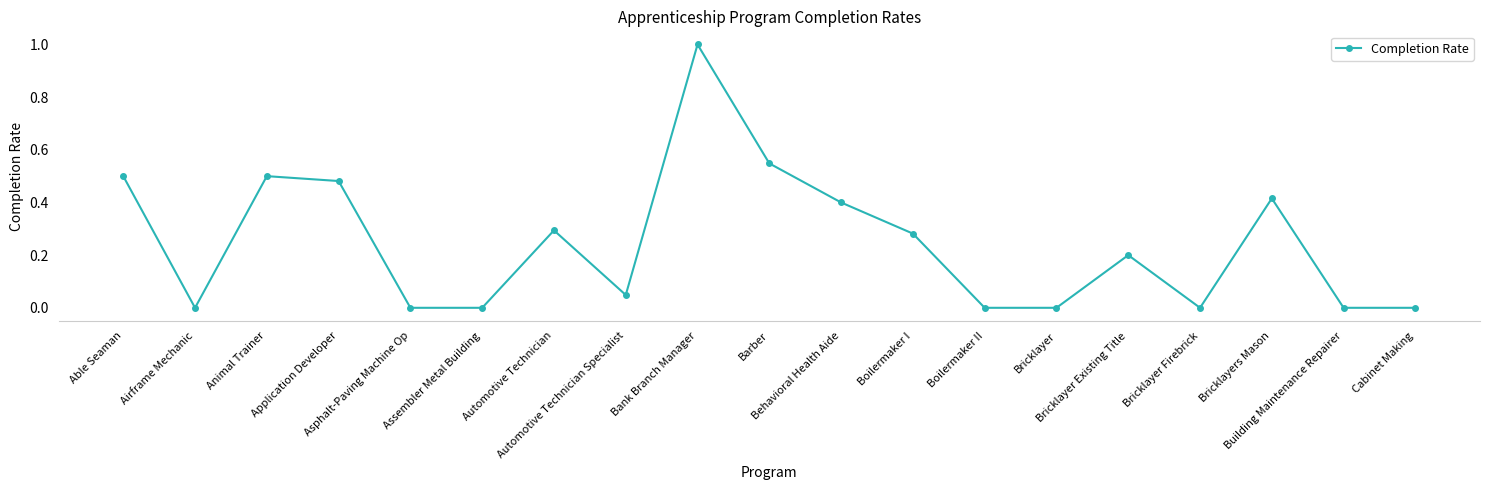

True or false: there are more than 2 points higher than both neighbors.

True